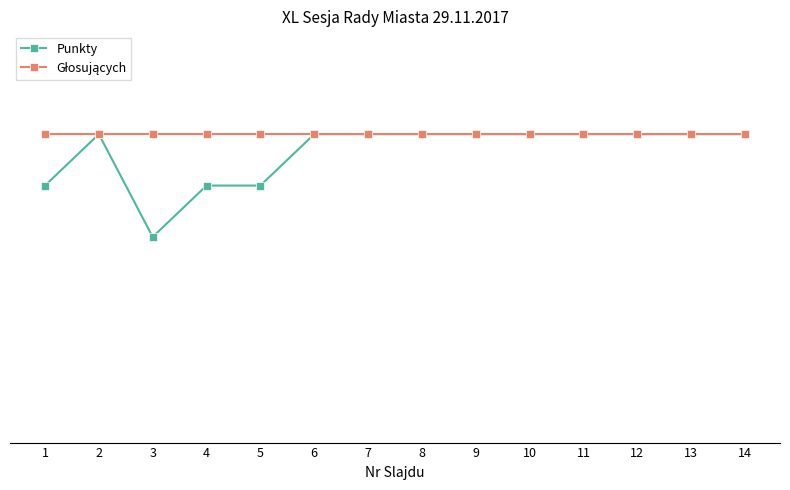

At which label does Punkty reach its minimum?

3